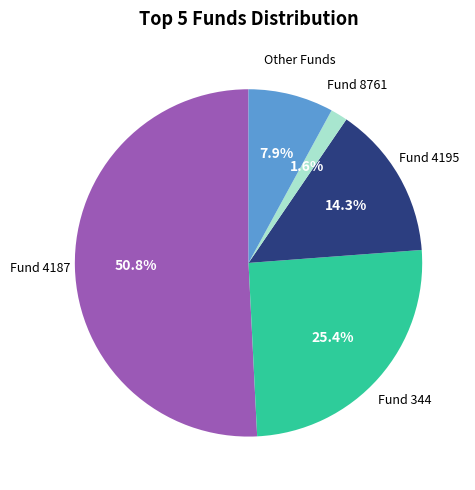

How many slices are in this pie chart?

5